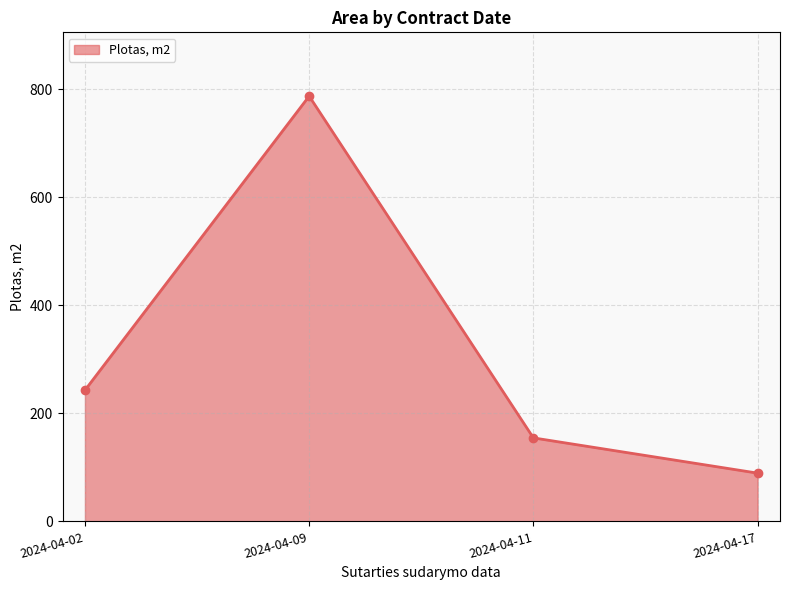

The value at 2024-04-11 is 53.7. True or false?

False